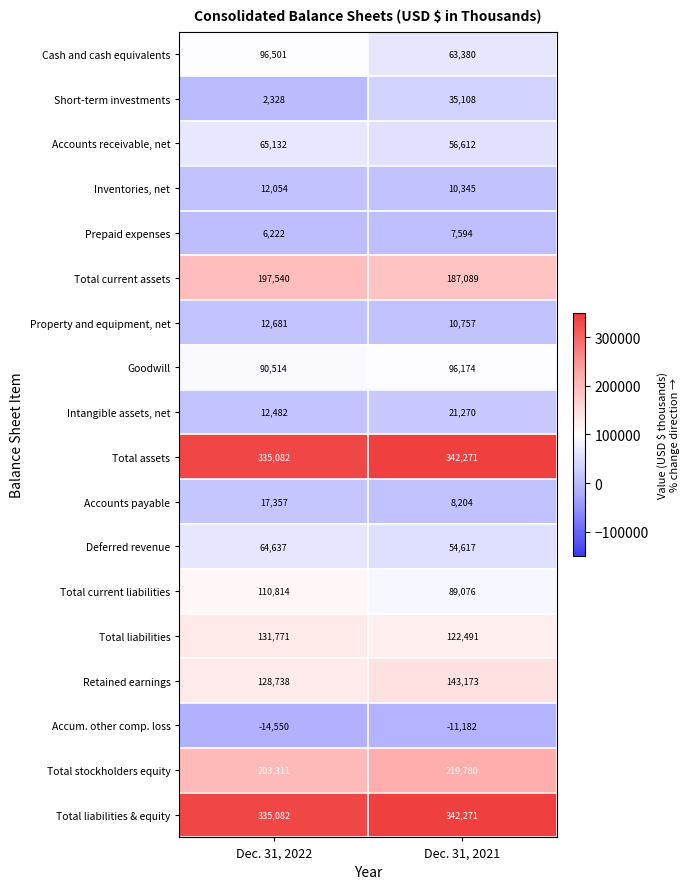

What is the sum of all Short-term investments values?

37436